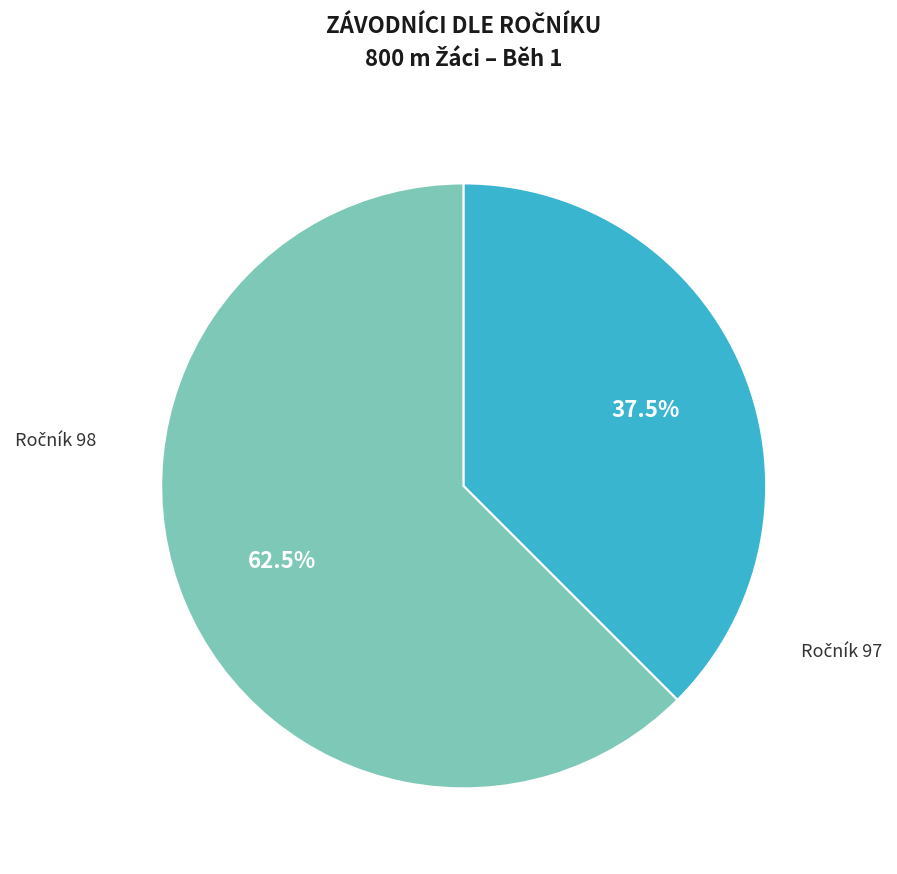

How many slices are in this pie chart?

2